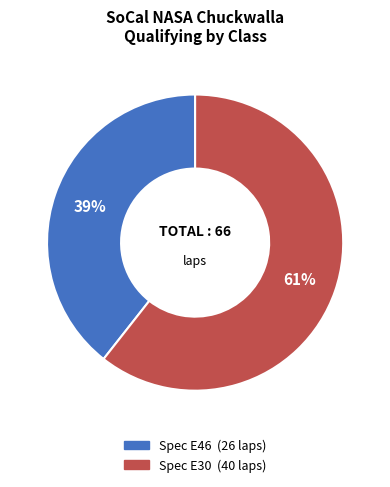

Rank the categories by value from highest to lowest.

Spec E30, Spec E46